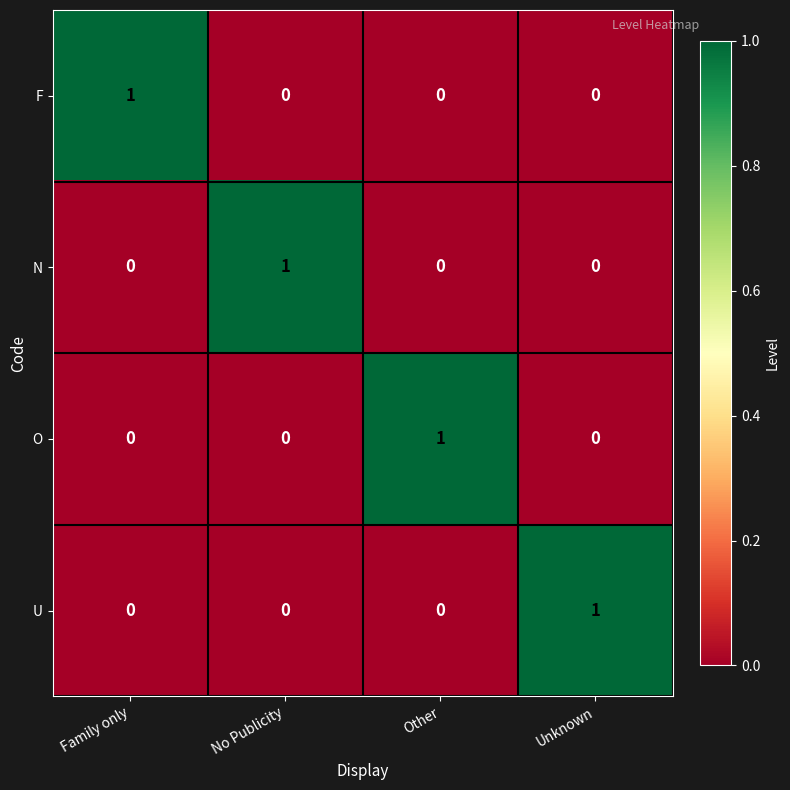

Reading right to left, extract all data points from this chart.

F: 0	0	0	1
N: 0	0	1	0
O: 0	1	0	0
U: 1	0	0	0